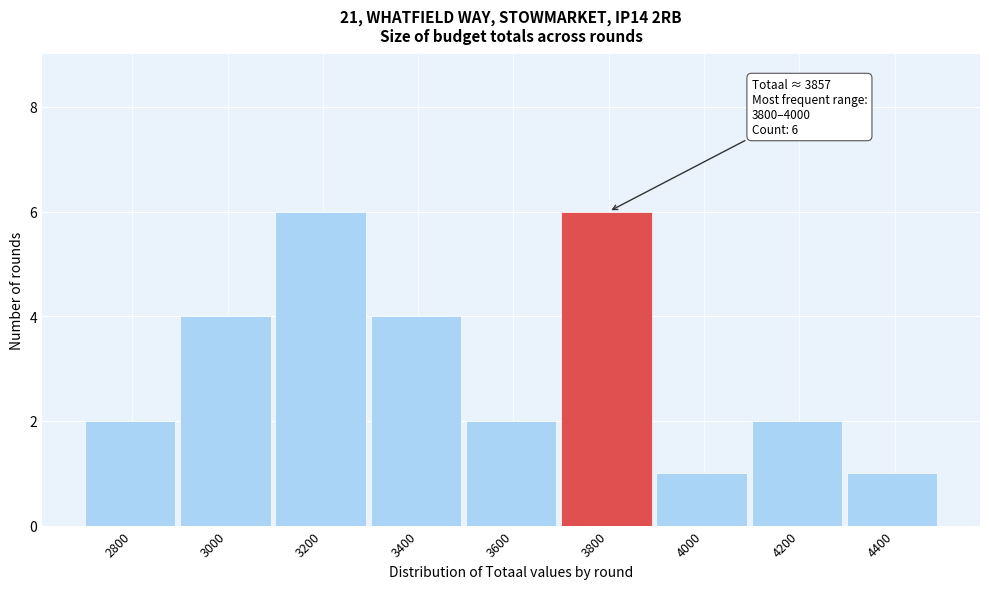

Reading left to right, list all the values displayed in this chart.

2800=2	3000=4	3200=6	3400=4	3600=2	3800=6	4000=1	4200=2	4400=1